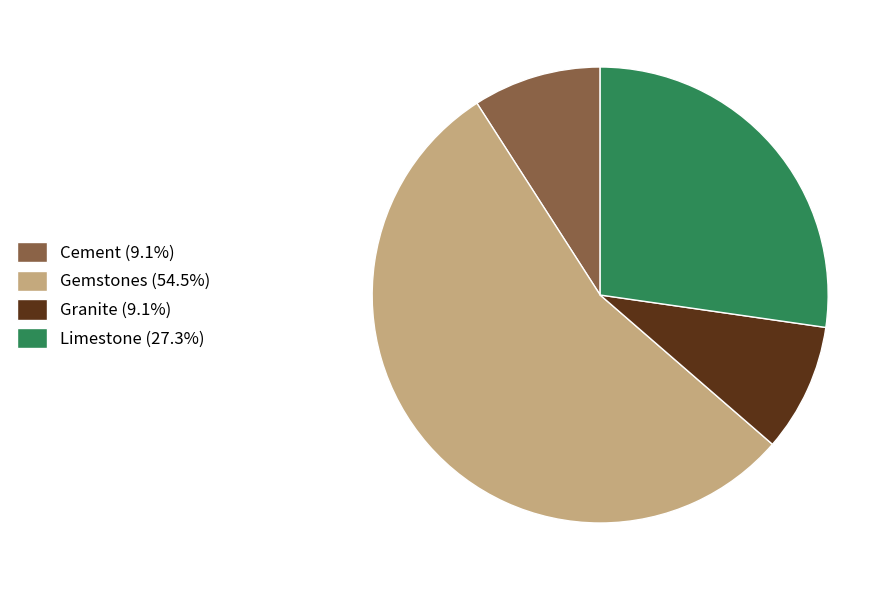

What is the ratio of the value at Granite to the value at Gemstones?

0.2